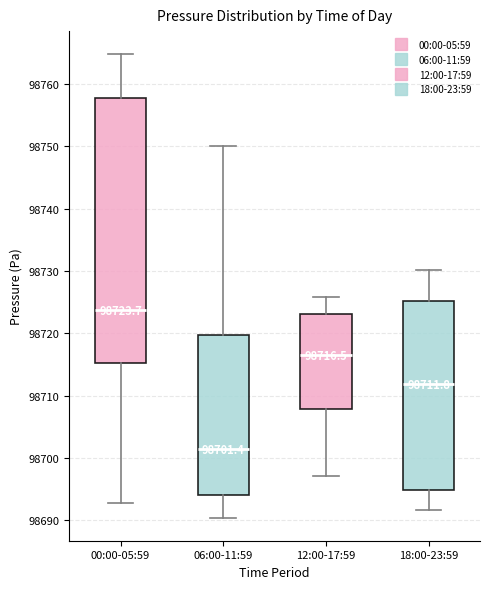

Which box has the lowest median line?

06:00-11:59